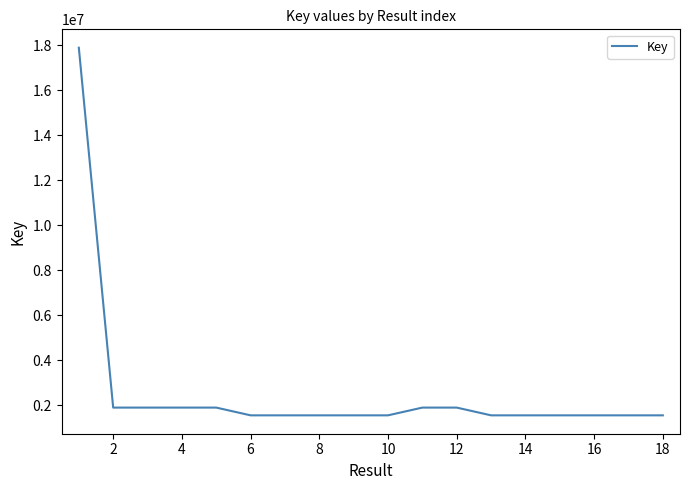

What is the maximum value shown in the chart?

17900489